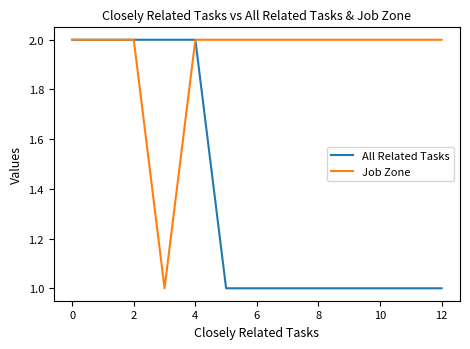

Which series has the largest total across all categories?

Job Zone